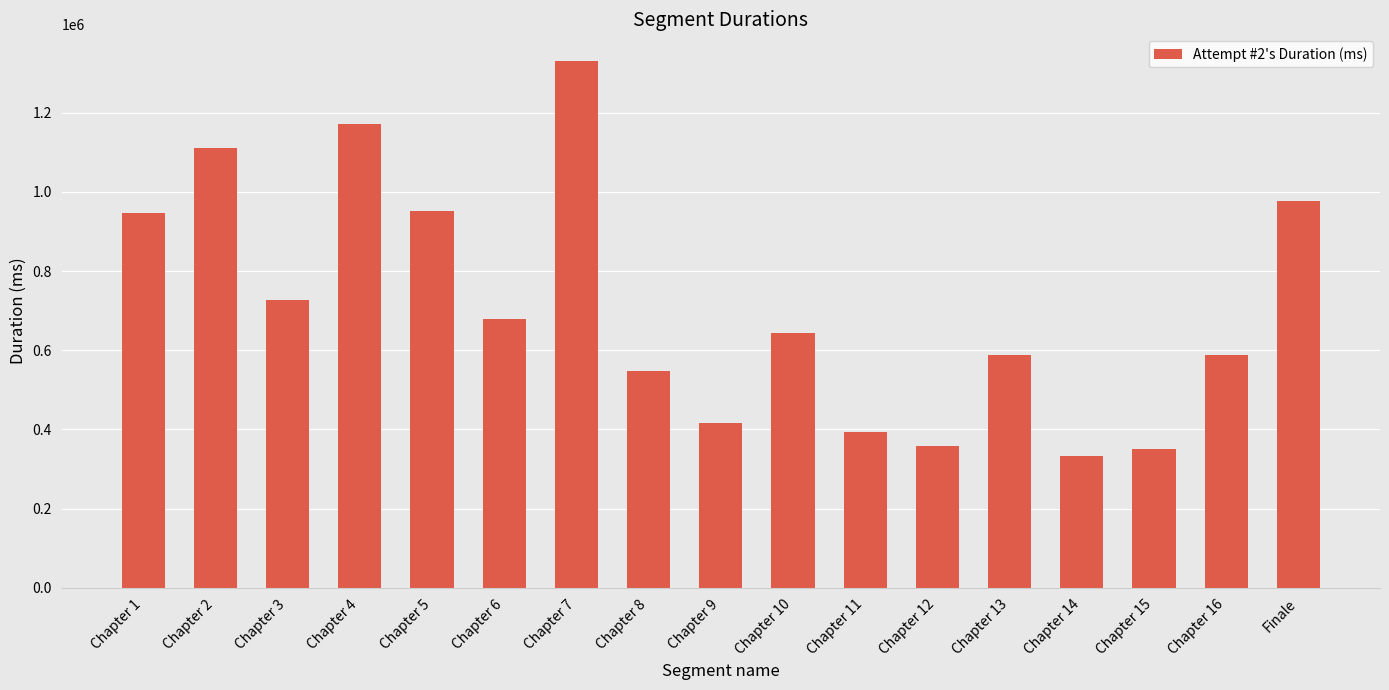

Is it true that the value at Chapter 1 is 1573227?

False